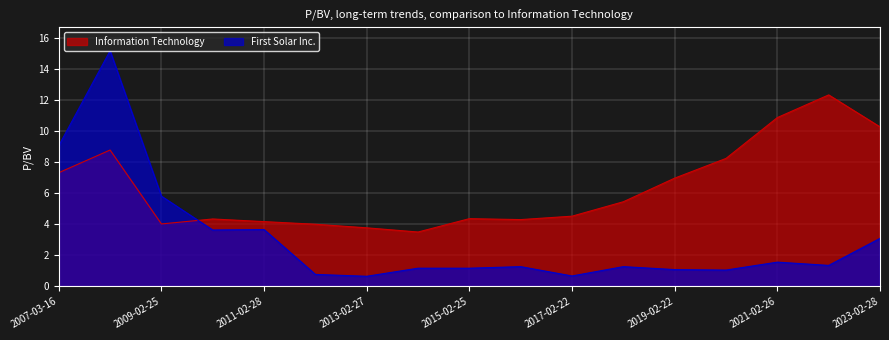

Where is the first local maximum for First Solar Inc.?

2008-02-21